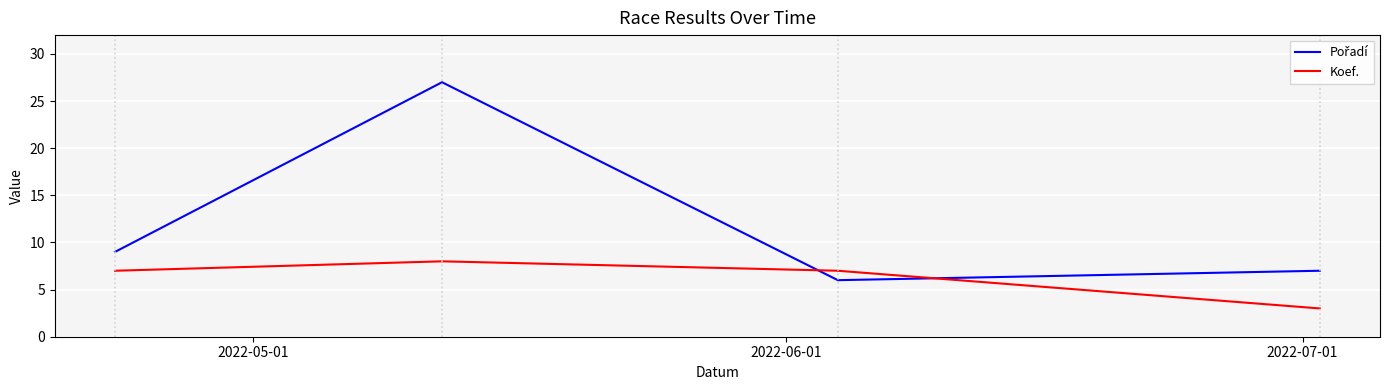

How many series are shown in this chart?

2